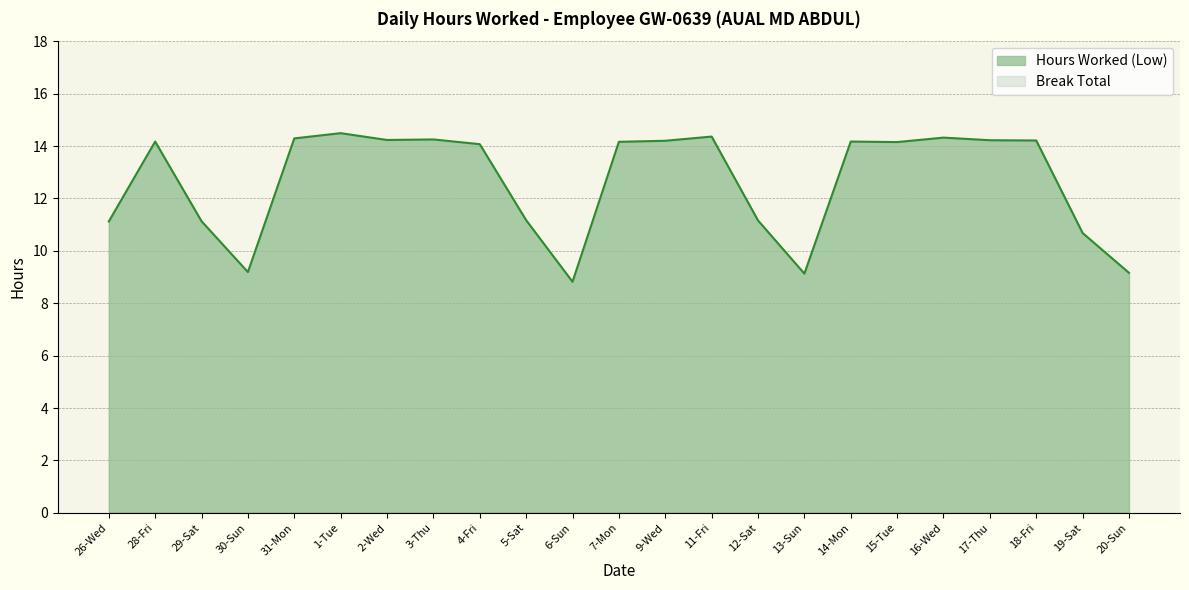

How many data points does each series have?

23